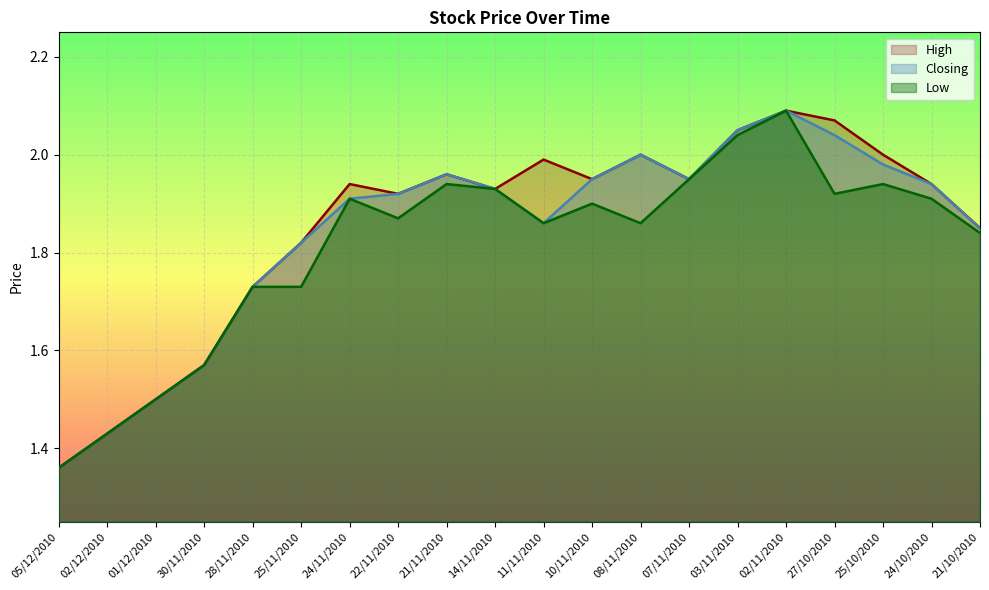

What is the difference between the second highest and second lowest values in the Closing series?

0.6